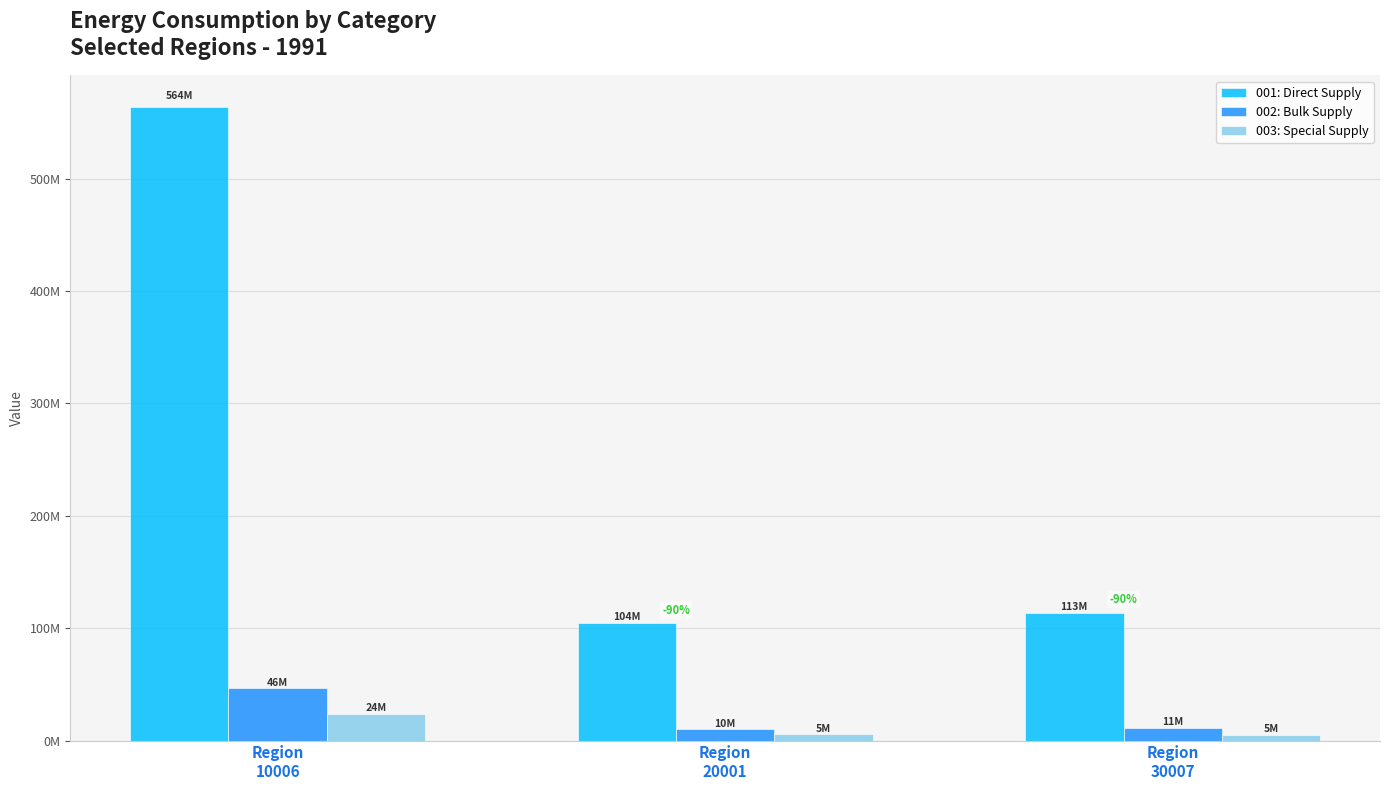

The 002: Bulk Supply series shows 10065656 at Region
20001. True or false?

True